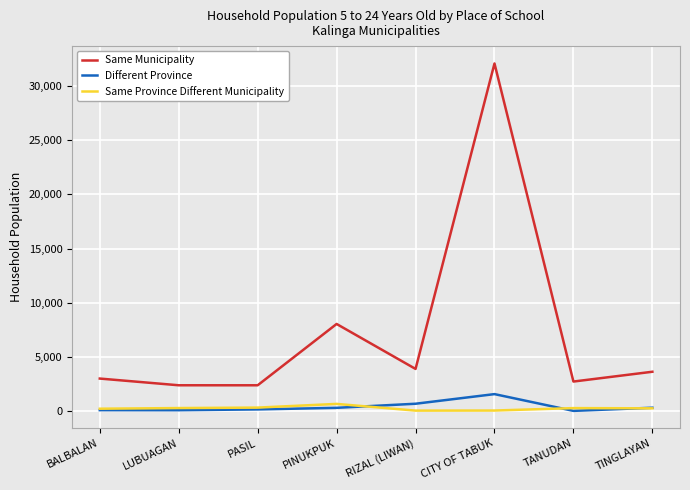

Does the chart have visible grid lines?

Yes